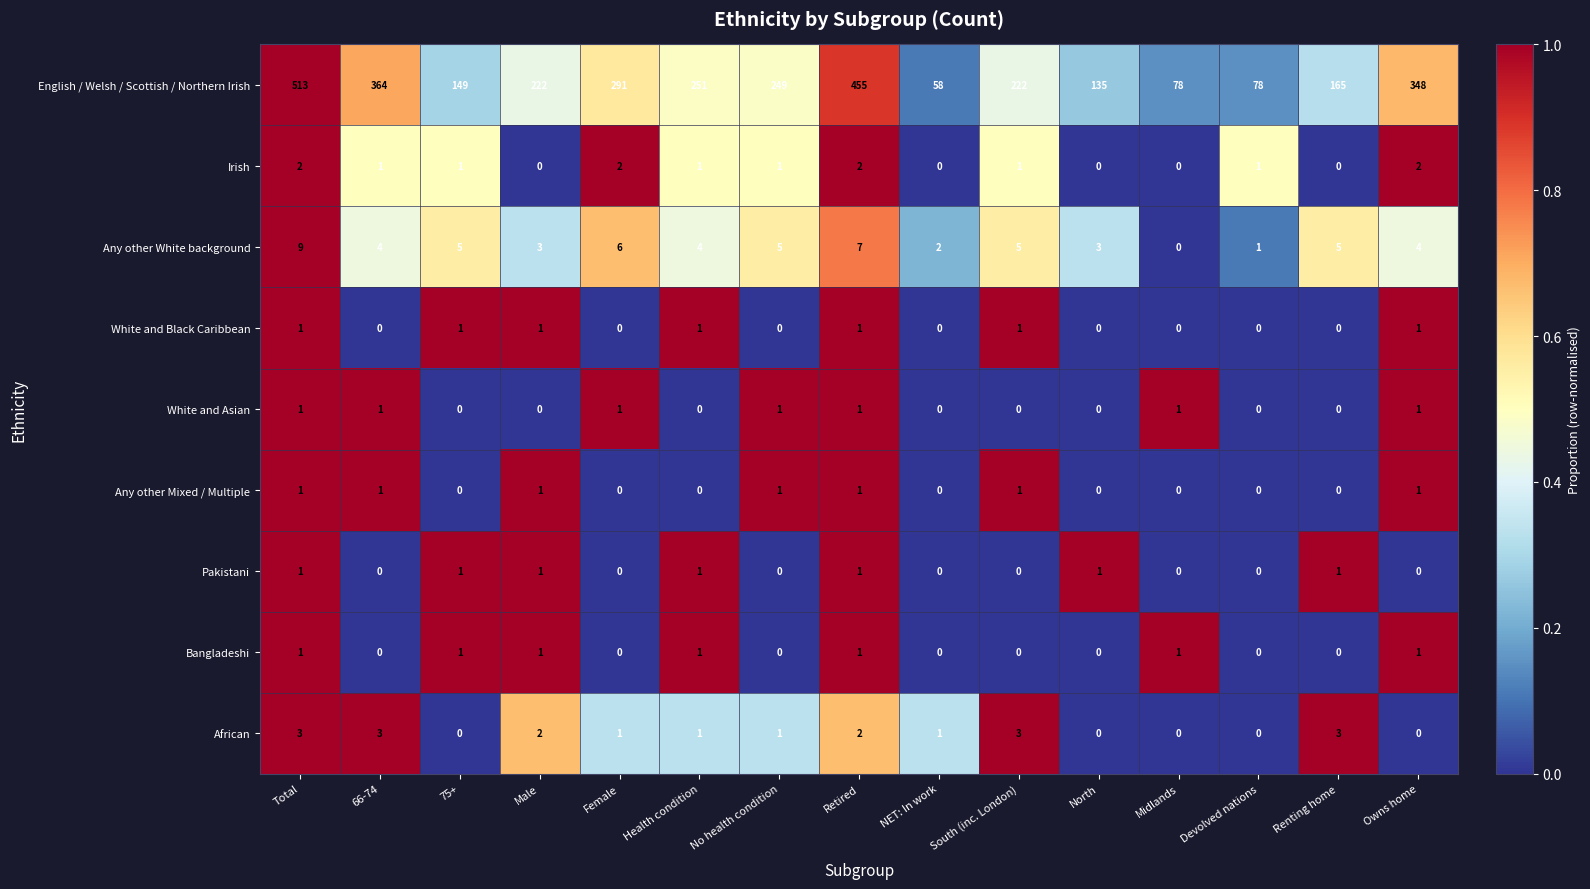

What is the sum of the Irish values at Retired and No health condition?

3